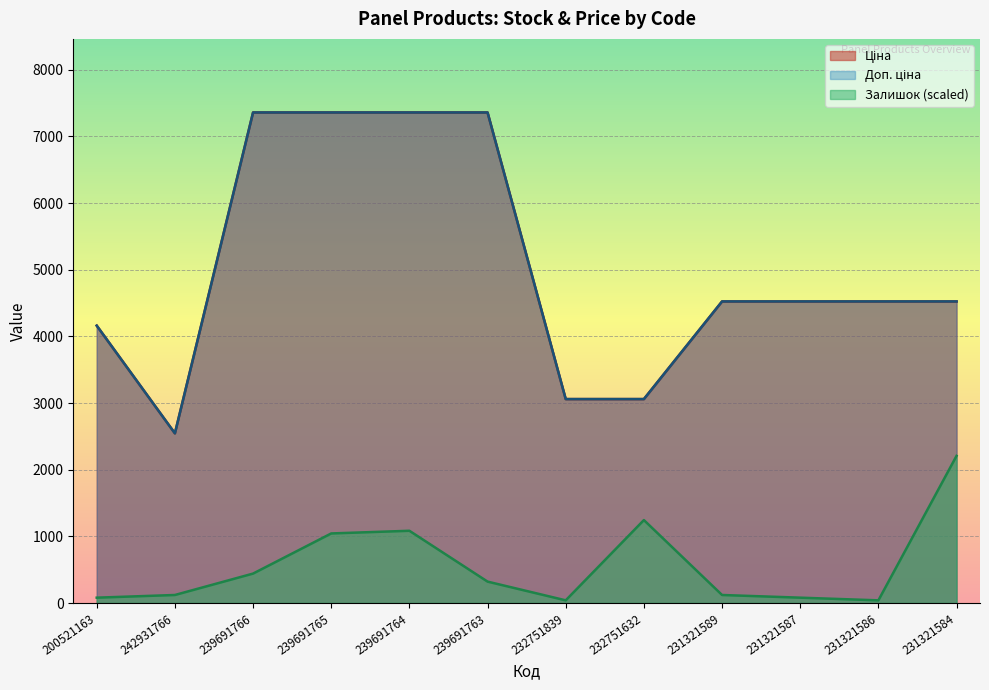

Rank the series at 231321589 from lowest to highest value.

Залишок, Ціна, Доп. ціна